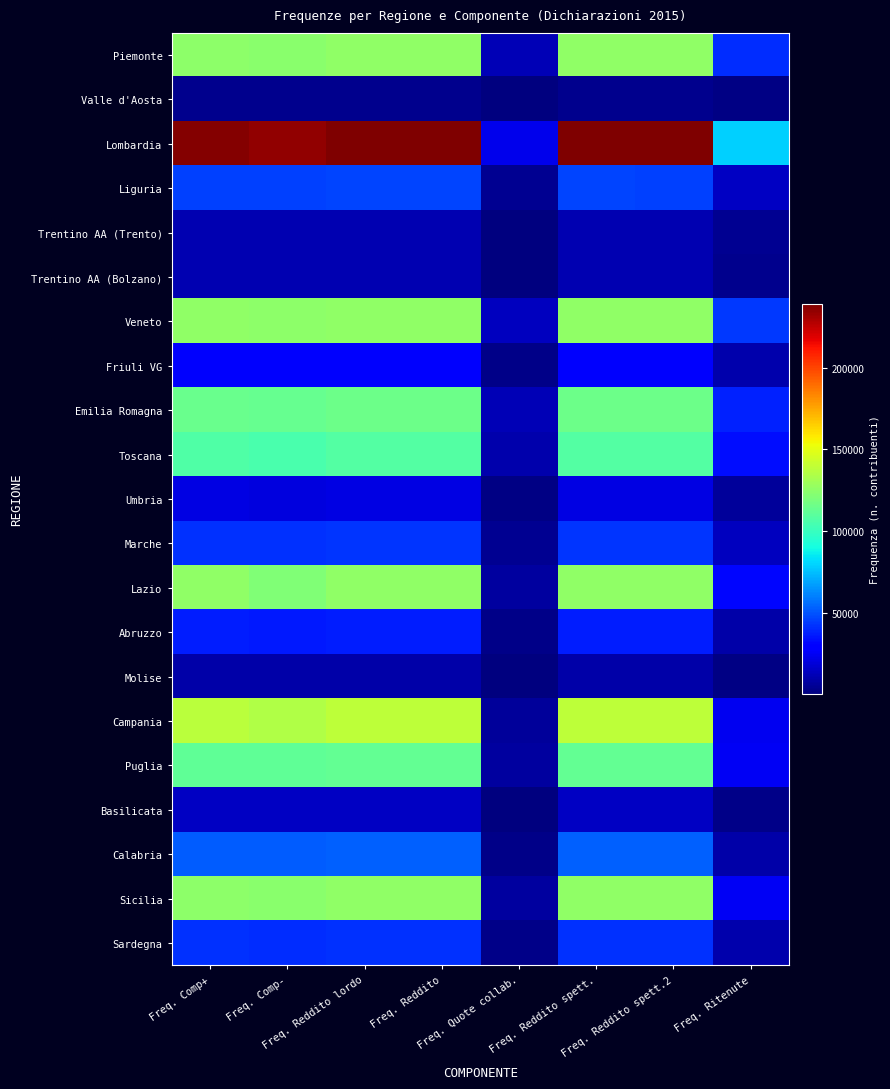

Rank the series by their maximum value, from lowest to highest.

Valle d'Aosta, Molise, Trentino AA (Trento), Trentino AA (Bolzano), Basilicata, Umbria, Friuli VG, Abruzzo, Sardegna, Marche, Liguria, Calabria, Toscana, Puglia, Emilia Romagna, Piemonte, Sicilia, Lazio, Veneto, Campania, Lombardia